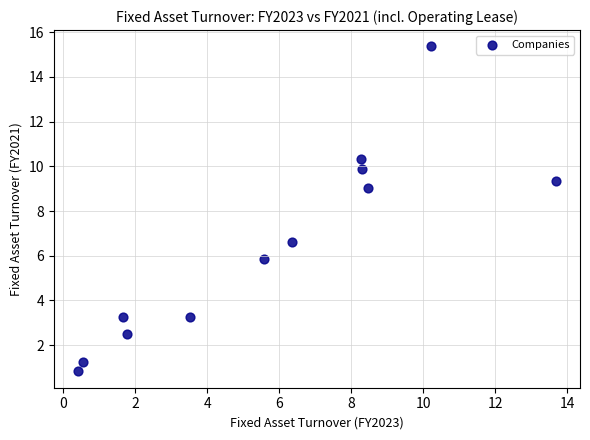

What is the average X value?

5.7